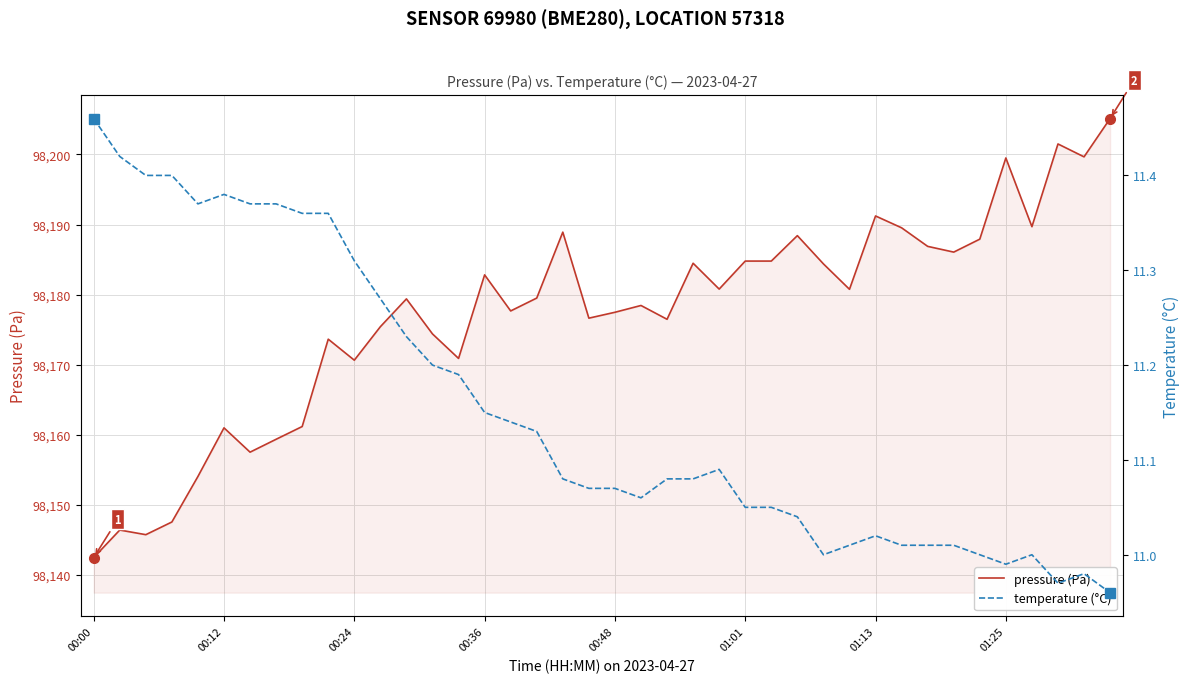

At which label does pressure (Pa) reach its minimum?

00:00